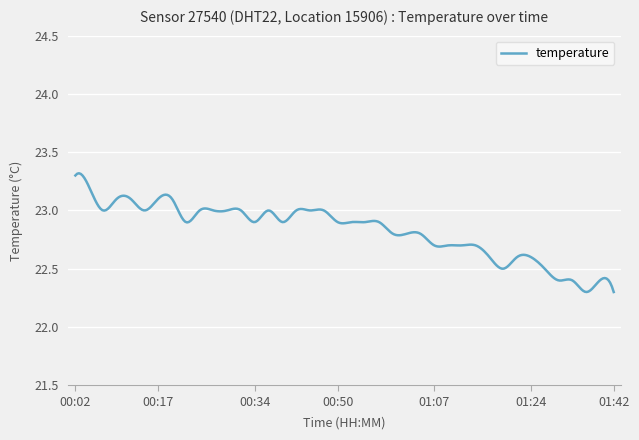

What is the difference between the maximum and minimum values?

1.0